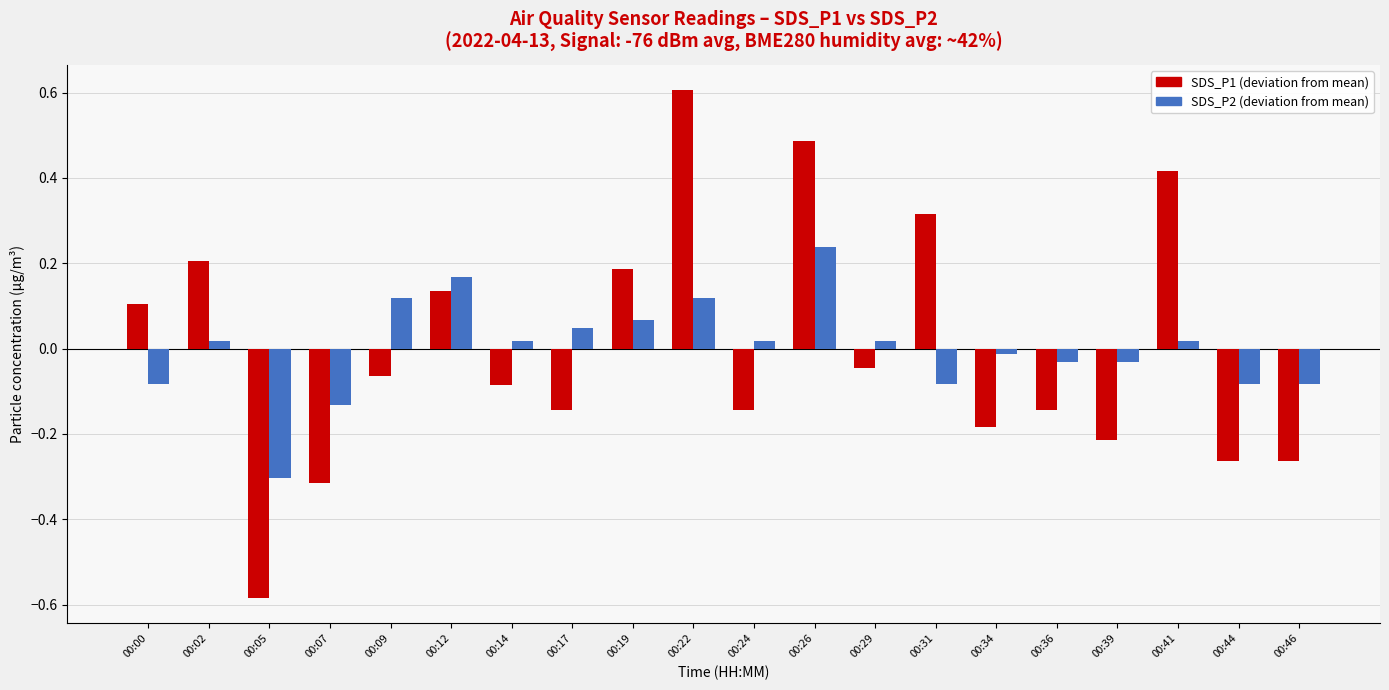

Which label corresponds to the smallest value in the chart?

00:05